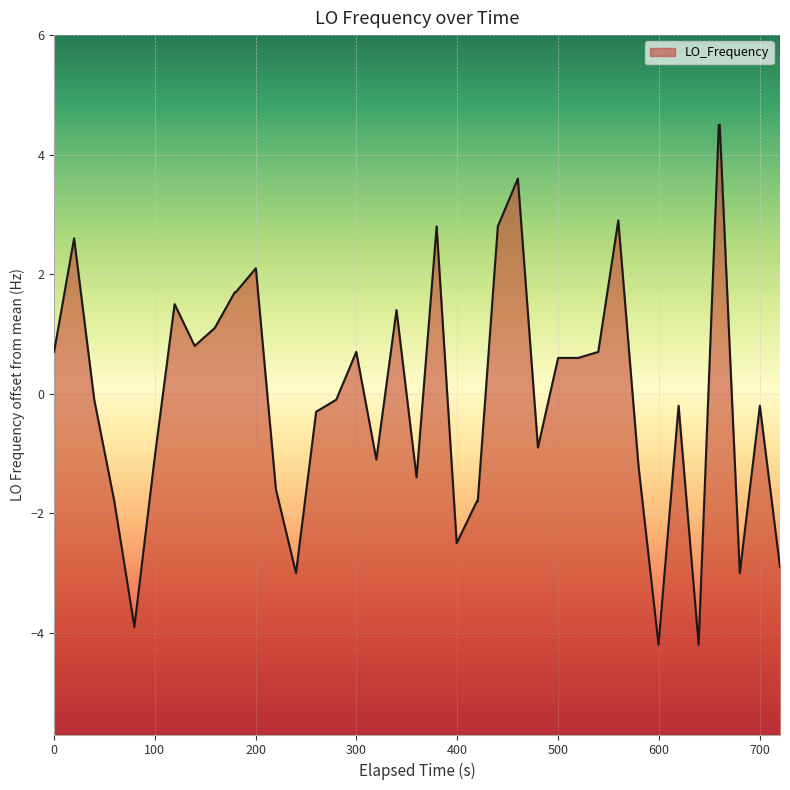

How many interior local peaks (higher than both neighbors) does the data have?

10